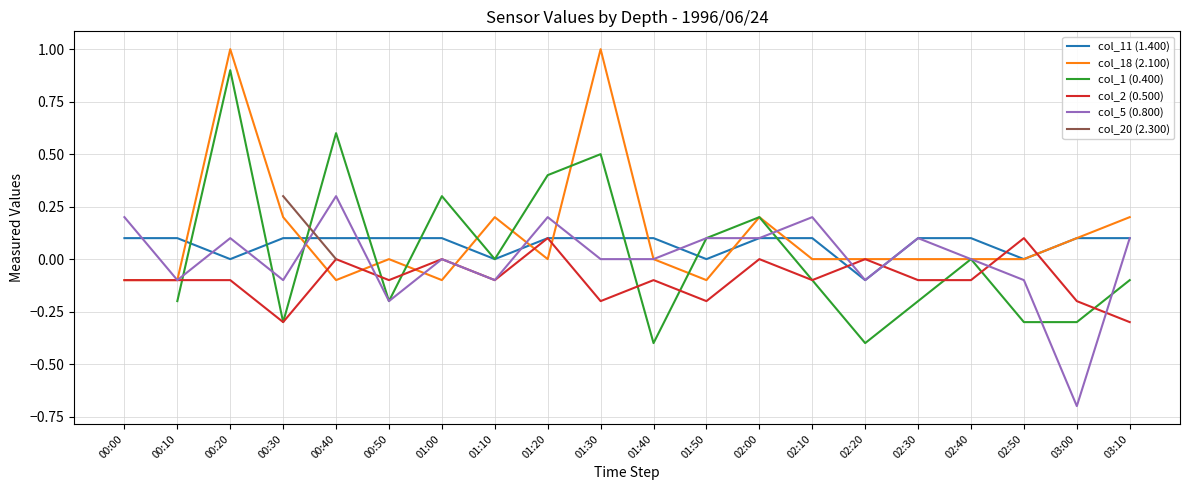

Which series changed the most between 00:20 and 02:40?

col_18 (2.100)